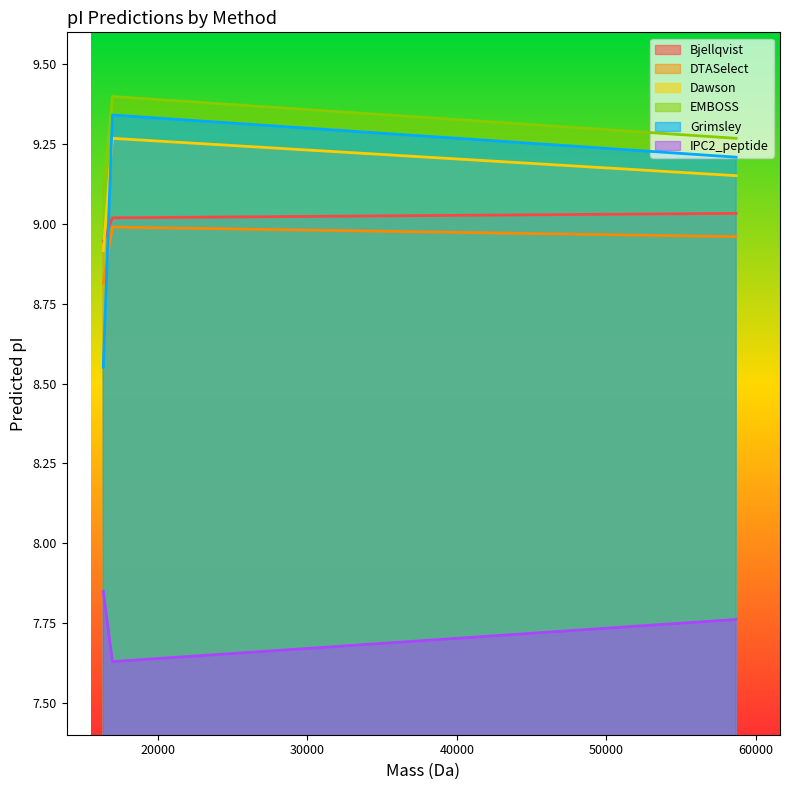

What is the maximum value for EMBOSS?

9.4